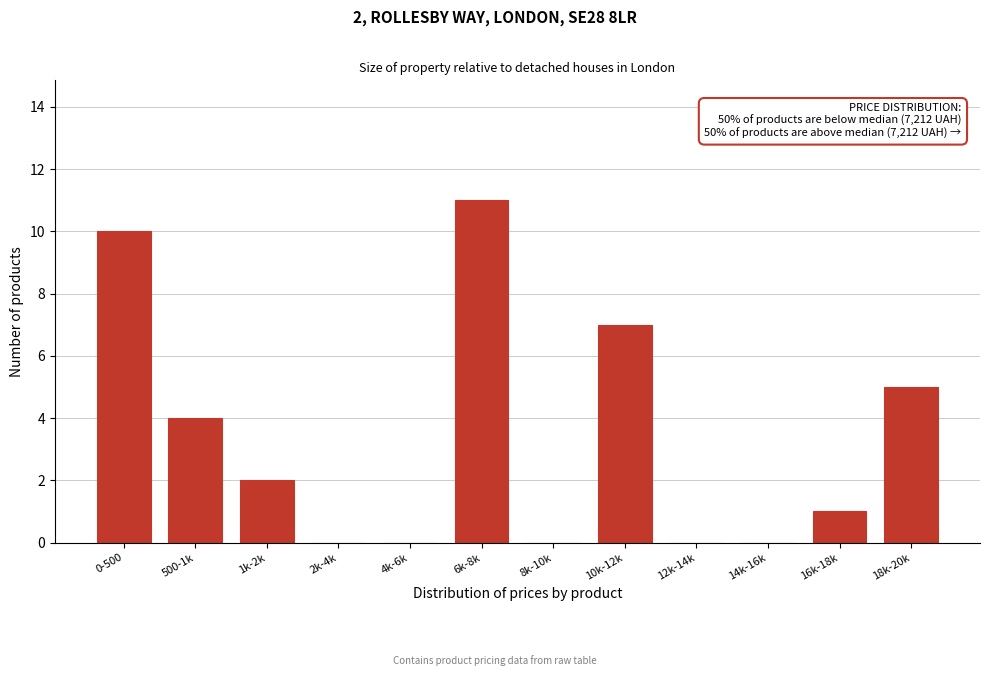

Reading left to right, transcribe all the data shown in this chart.

0-500=10	500-1k=4	1k-2k=2	2k-4k=0	4k-6k=0	6k-8k=11	8k-10k=0	10k-12k=7	12k-14k=0	14k-16k=0	16k-18k=1	18k-20k=5